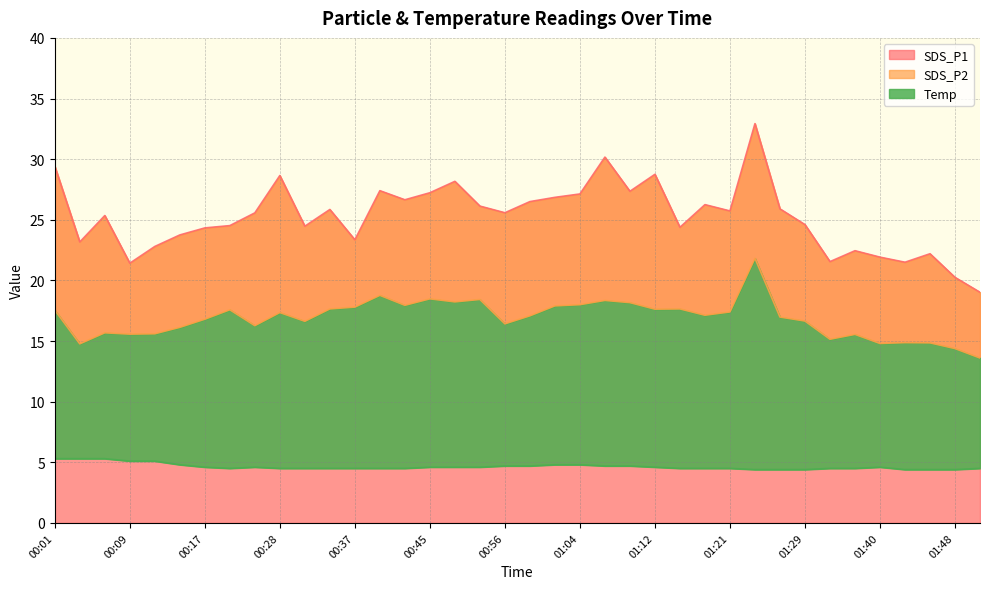

What is the maximum value shown in the chart?

32.9